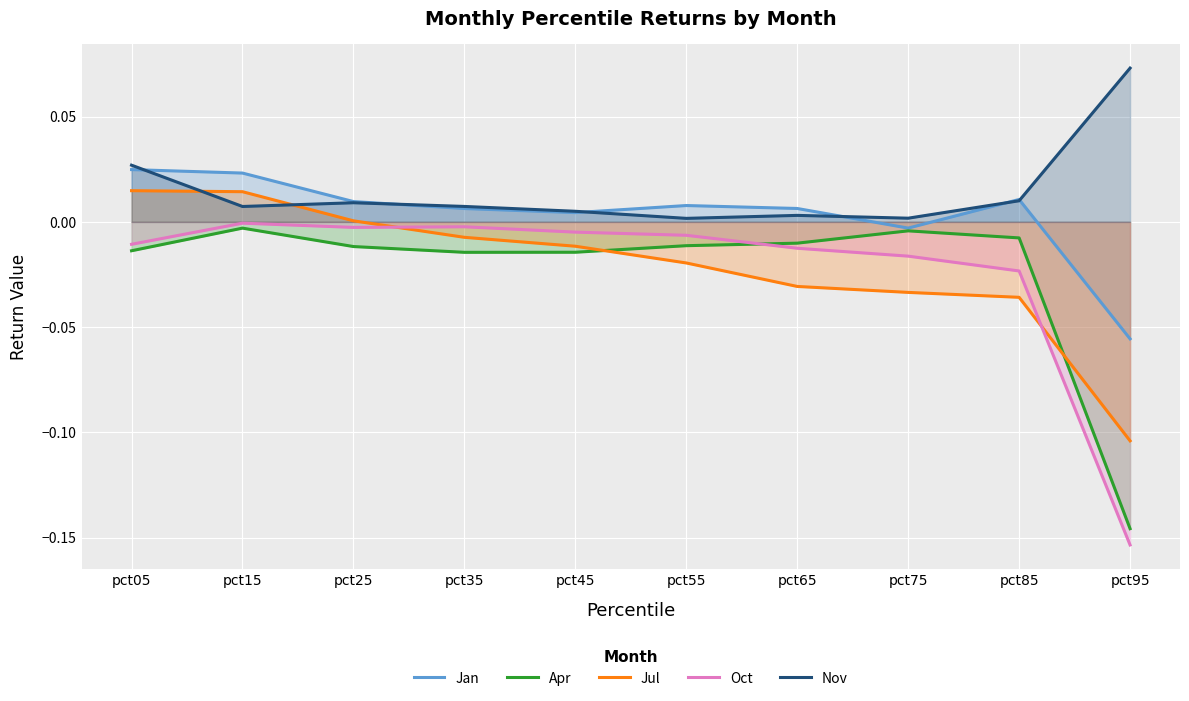

Which series changed the most between pct55 and pct85?

Oct